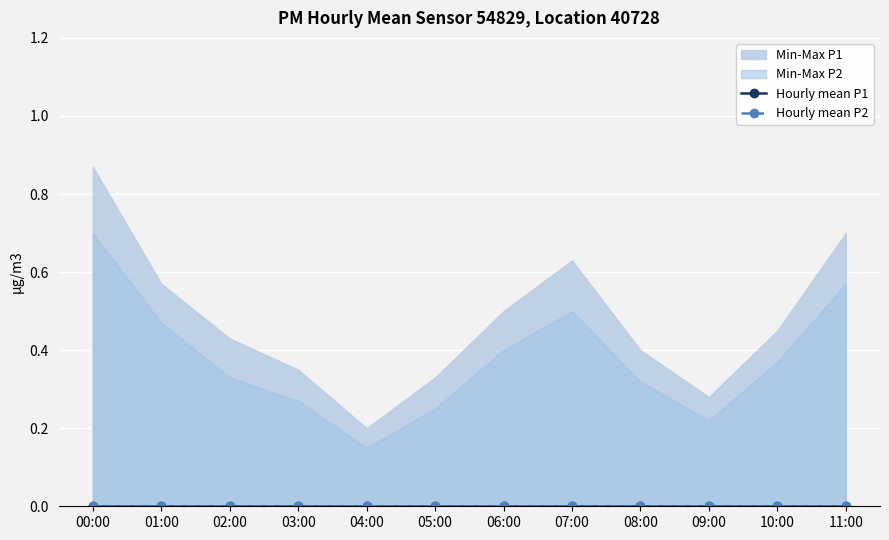

The value of P1_max at 01:00 is 0.2. True or false?

False